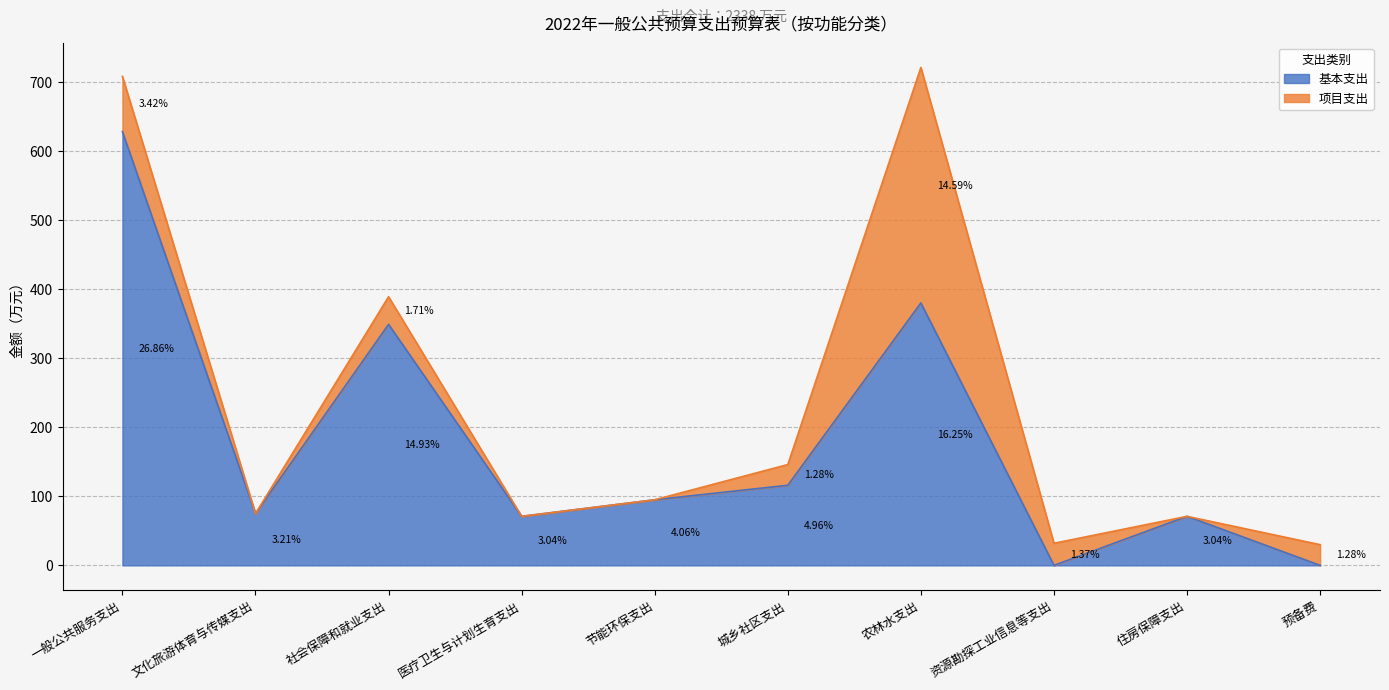

What position from the right is 资源勘探工业信息等支出?

3